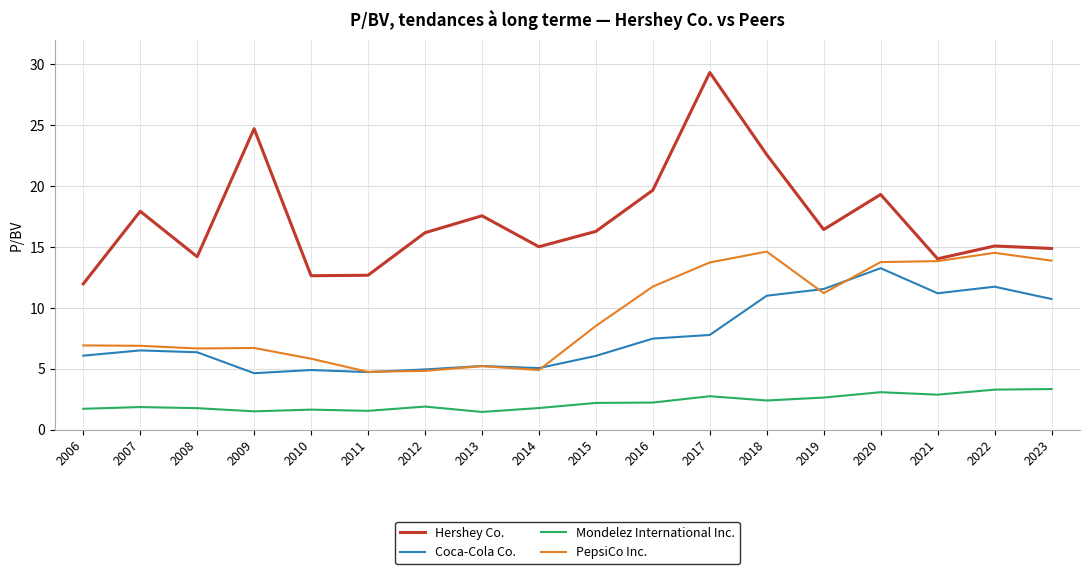

The value of Mondelez International Inc. at 2022 is 3.3. True or false?

True